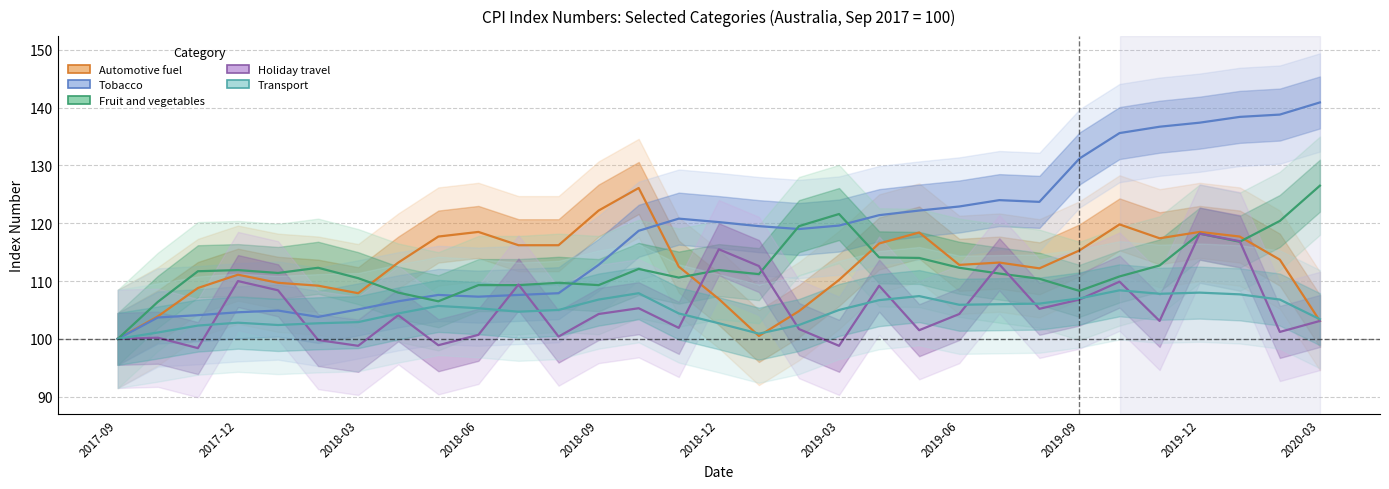

Is this an area chart (filled region under the line)?

No